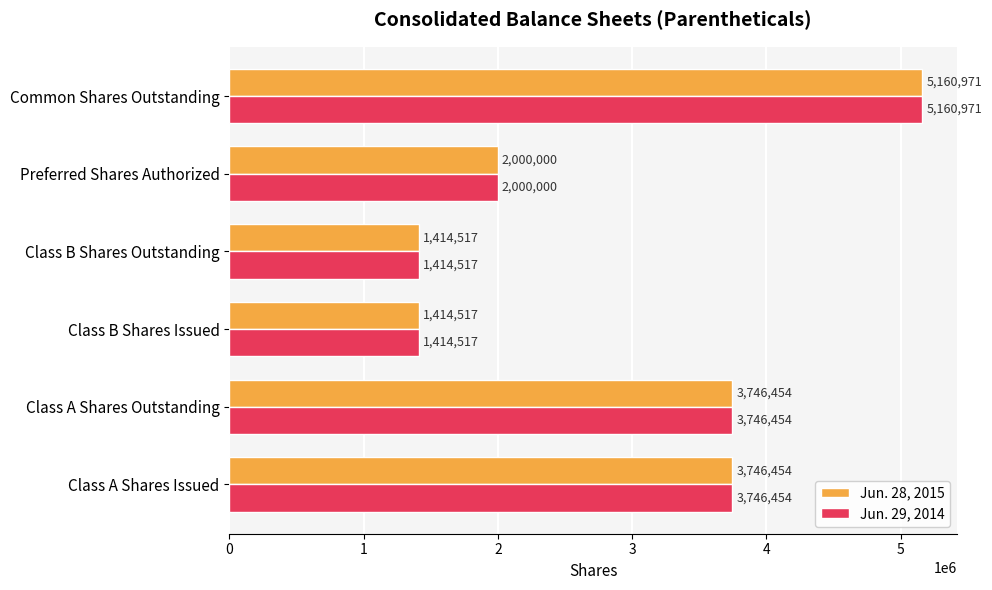

What are all the series names shown in the legend?

Jun. 28, 2015, Jun. 29, 2014